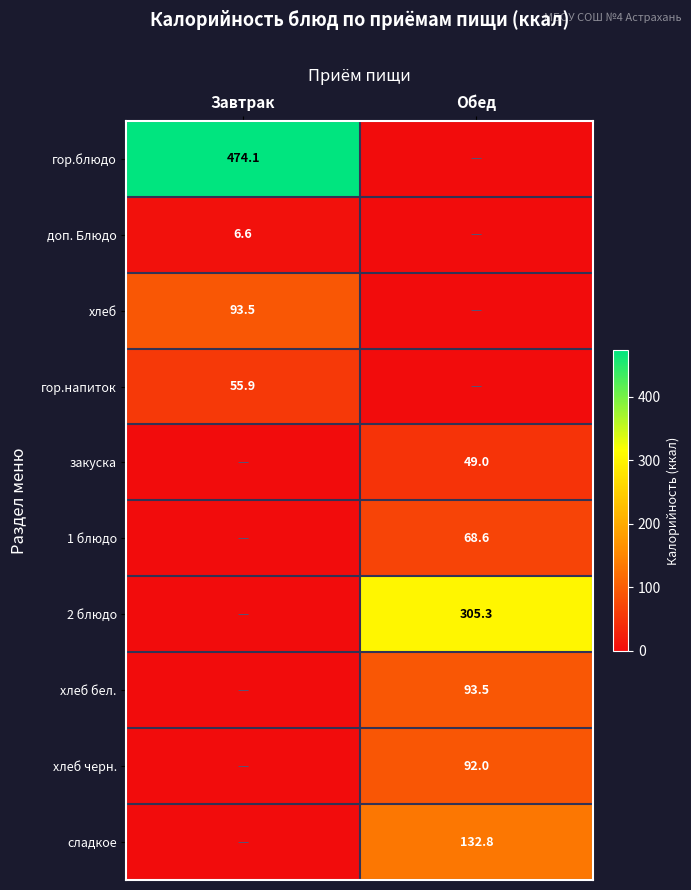

The 1 блюдо series shows 123.0 at Обед. True or false?

False